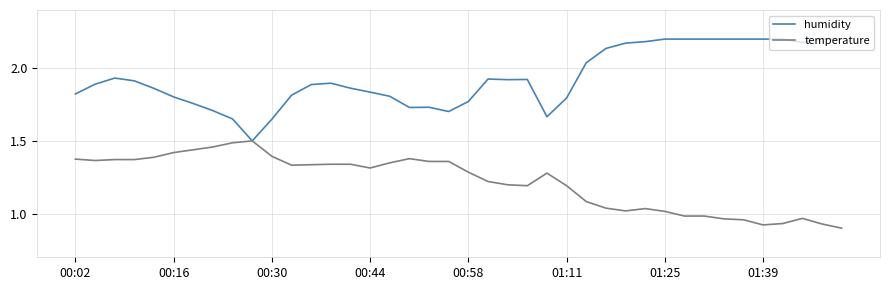

Rank the series by their maximum value, from lowest to highest.

temperature, humidity